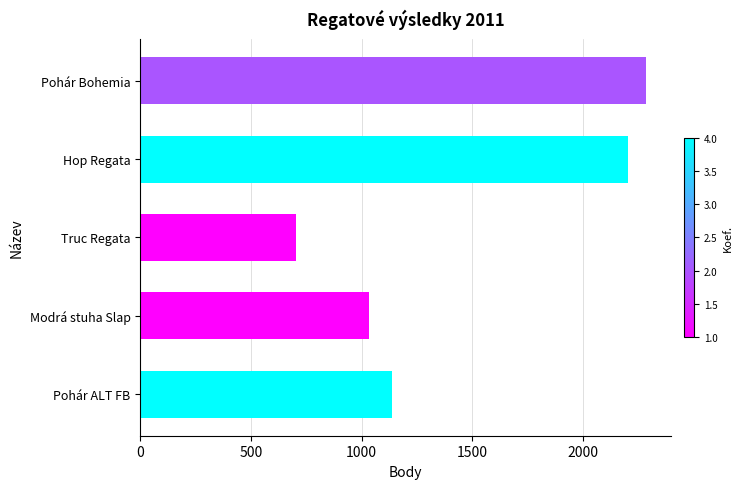

What is the average value?

1473